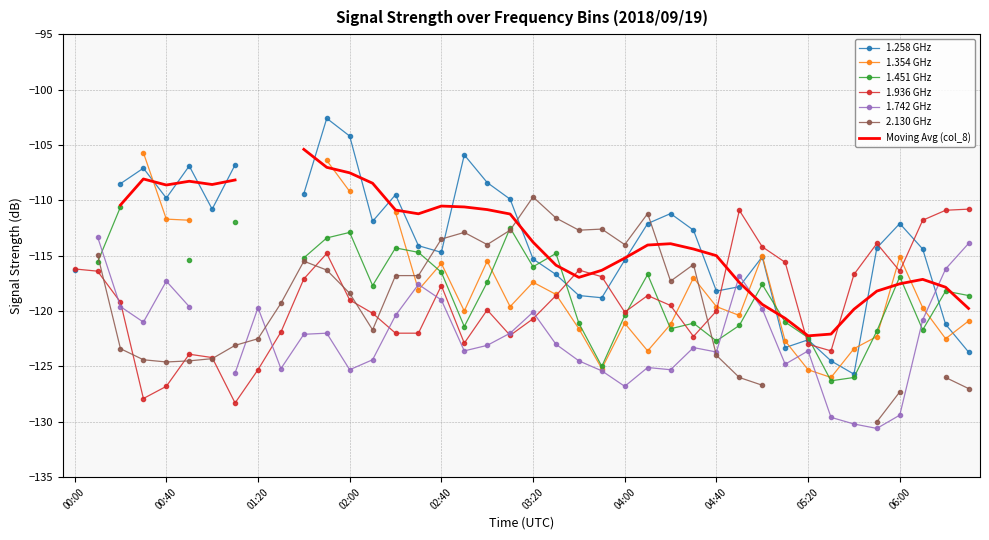

What is the maximum value for 1.936 GHz?

-110.8